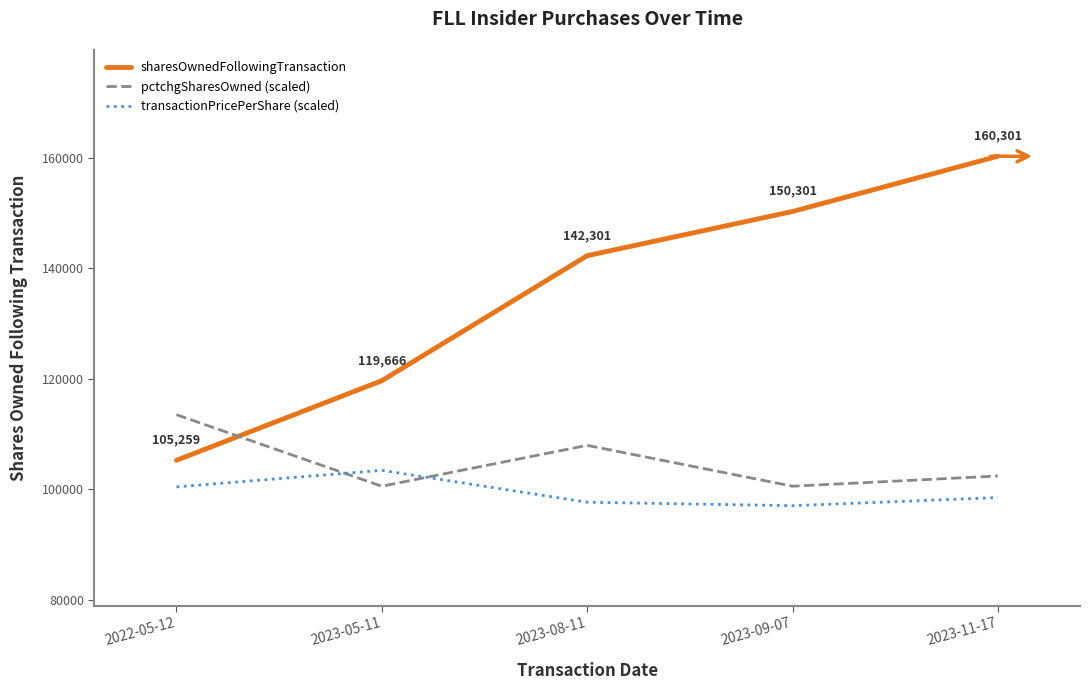

Reading right to left, extract all data points from this chart.

sharesOwnedFollowingTransaction: 2023-11-17=160301.0	2023-09-07=150301.0	2023-08-11=142301.0	2023-05-11=119666.0	2022-05-12=105259.0
pctchgSharesOwned (scaled): 2023-11-17=102417.5	2023-09-07=100567.9	2023-08-11=107966.4	2023-05-11=100567.9	2022-05-12=113515.3
transactionPricePerShare (scaled): 2023-11-17=98513.3	2023-09-07=97041.8	2023-08-11=97671.8	2023-05-11=103443.3	2022-05-12=100446.3